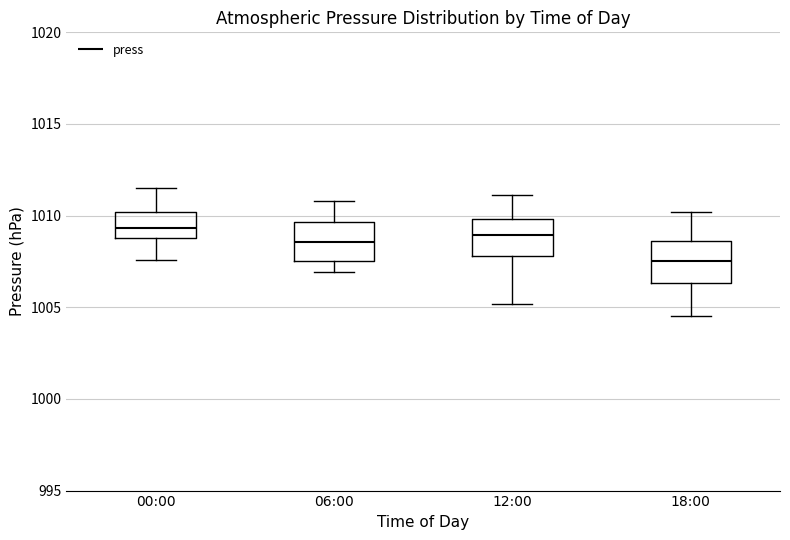

Reading left to right, transcribe this box plot: for each box, give where its median line is, the range the box spans, and where its two whiskers end, as read against the y-axis. The values are not printed on the chart, so give them approximately, as read against the axis.

00:00: median 1009.5, box 1009.0 to 1010.0, whiskers 1007.5 to 1011.5
06:00: median 1008.5, box 1007.5 to 1009.5, whiskers 1007.0 to 1011.0
12:00: median 1009.0, box 1008.0 to 1010.0, whiskers 1005.0 to 1011.0
18:00: median 1007.5, box 1006.5 to 1008.5, whiskers 1004.5 to 1010.0